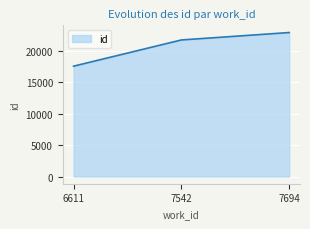

True or false: the data shows 22881 at 7694.

True